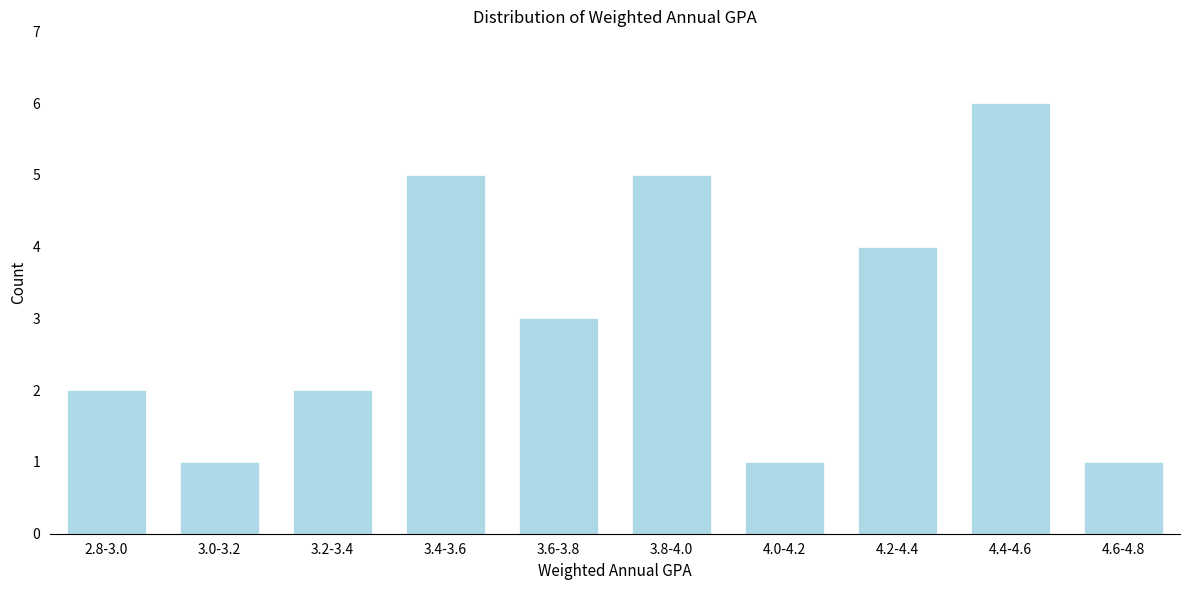

Reading left to right, extract all data points from this chart.

2.8-3.0=2	3.0-3.2=1	3.2-3.4=2	3.4-3.6=5	3.6-3.8=3	3.8-4.0=5	4.0-4.2=1	4.2-4.4=4	4.4-4.6=6	4.6-4.8=1